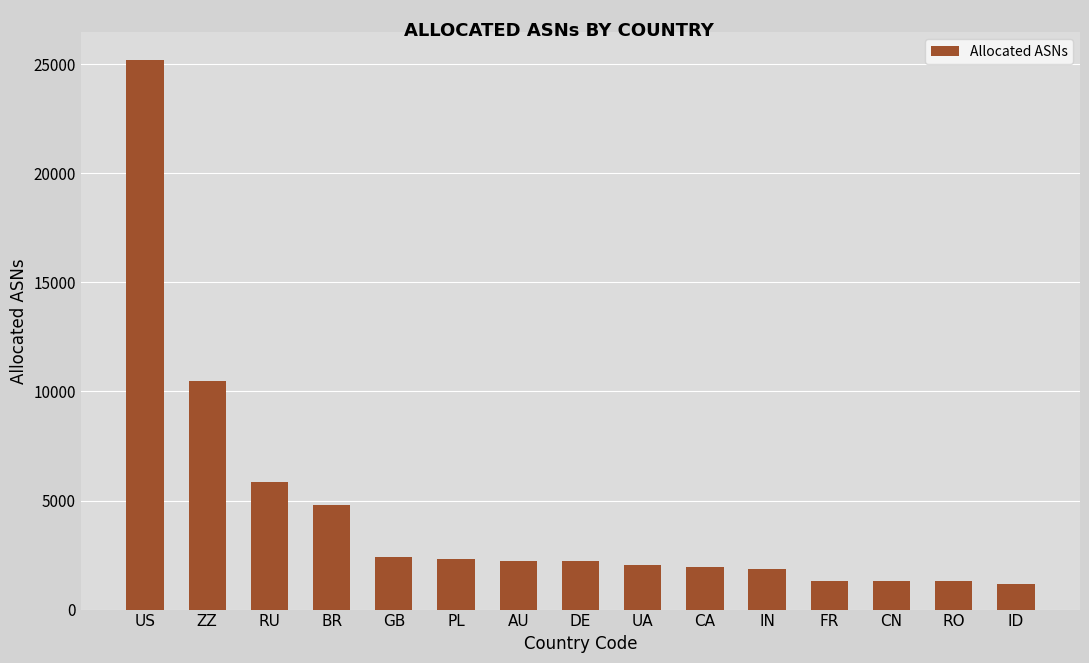

What value does the data have at RO?

1299